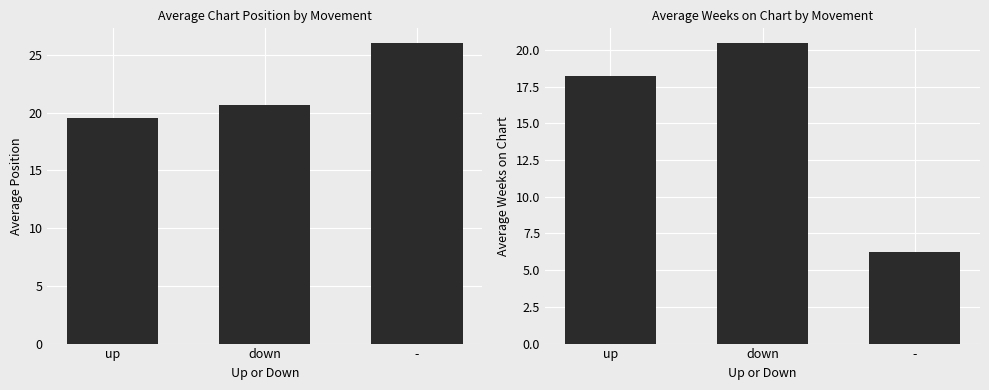

The value of Average Position at up is 19.6. True or false?

True